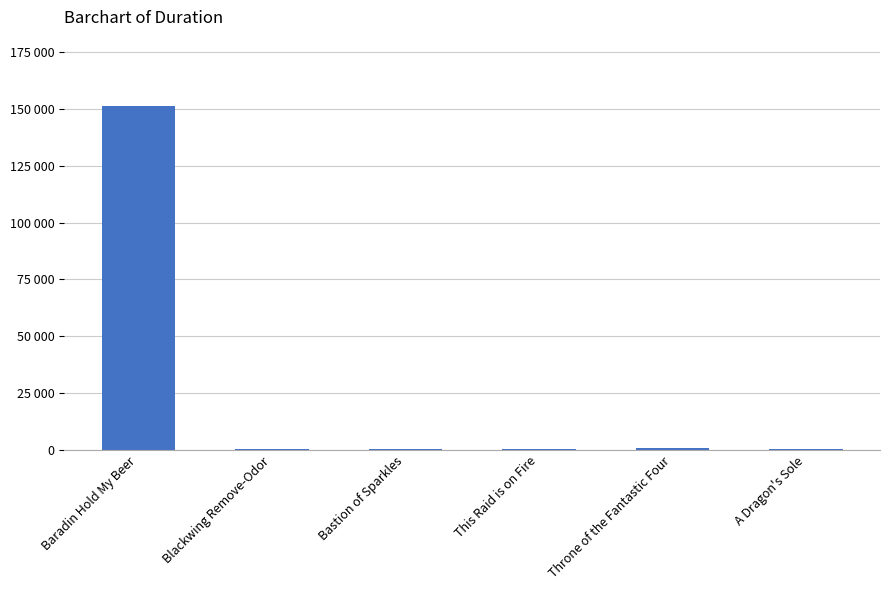

What is the change in value from Baradin Hold My Beer to A Dragon's Sole?

-150902